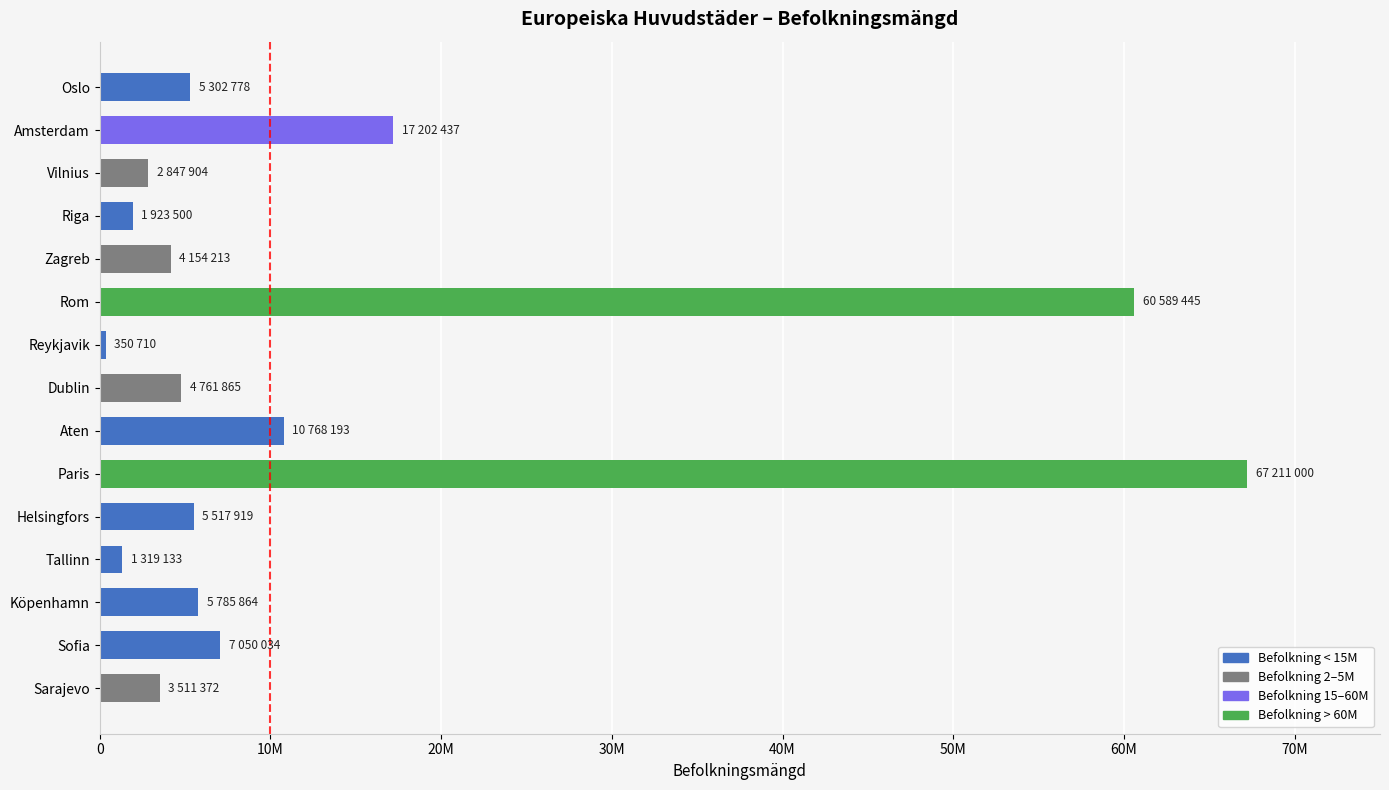

Does the chart contain any negative values?

No